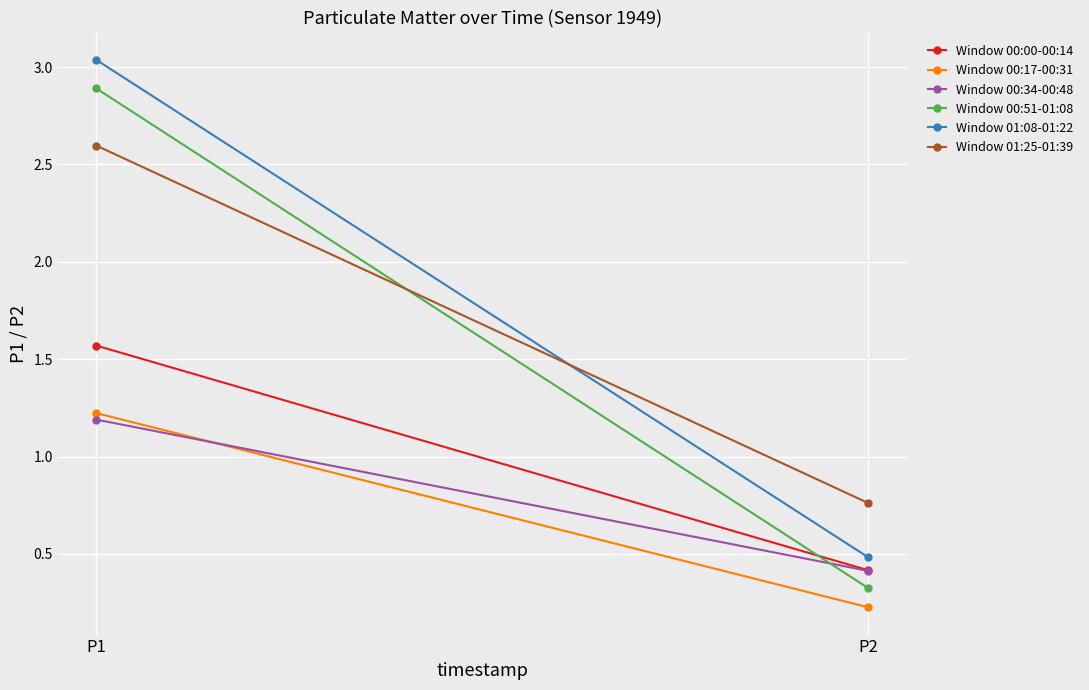

How many data points in Window 00:17-00:31 are less than 1?

1